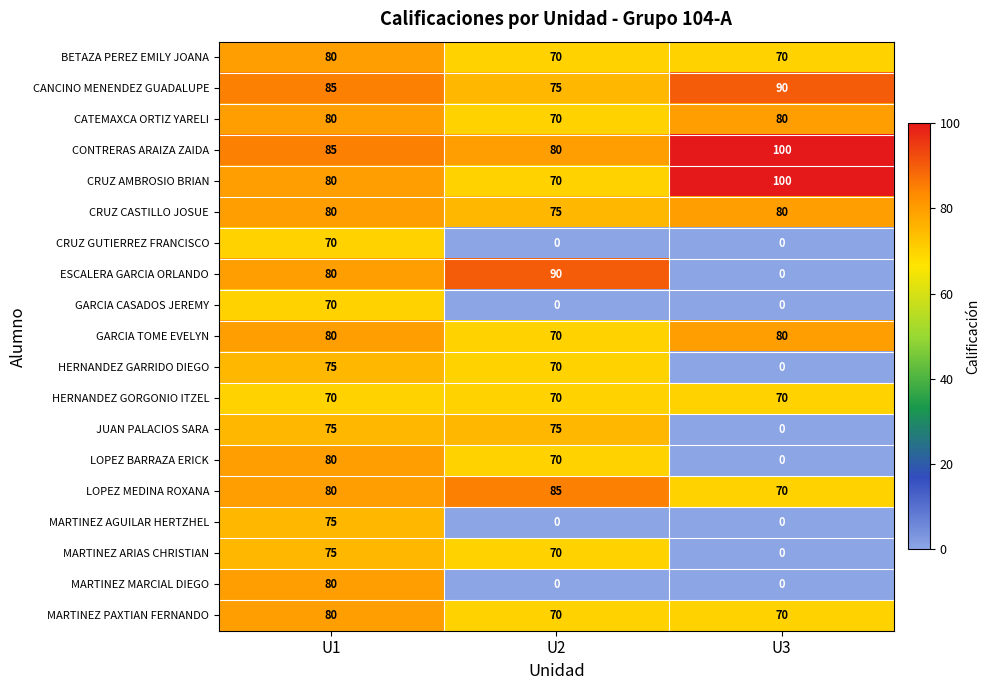

The value of CANCINO MENENDEZ GUADALUPE at U2 is 25. True or false?

False